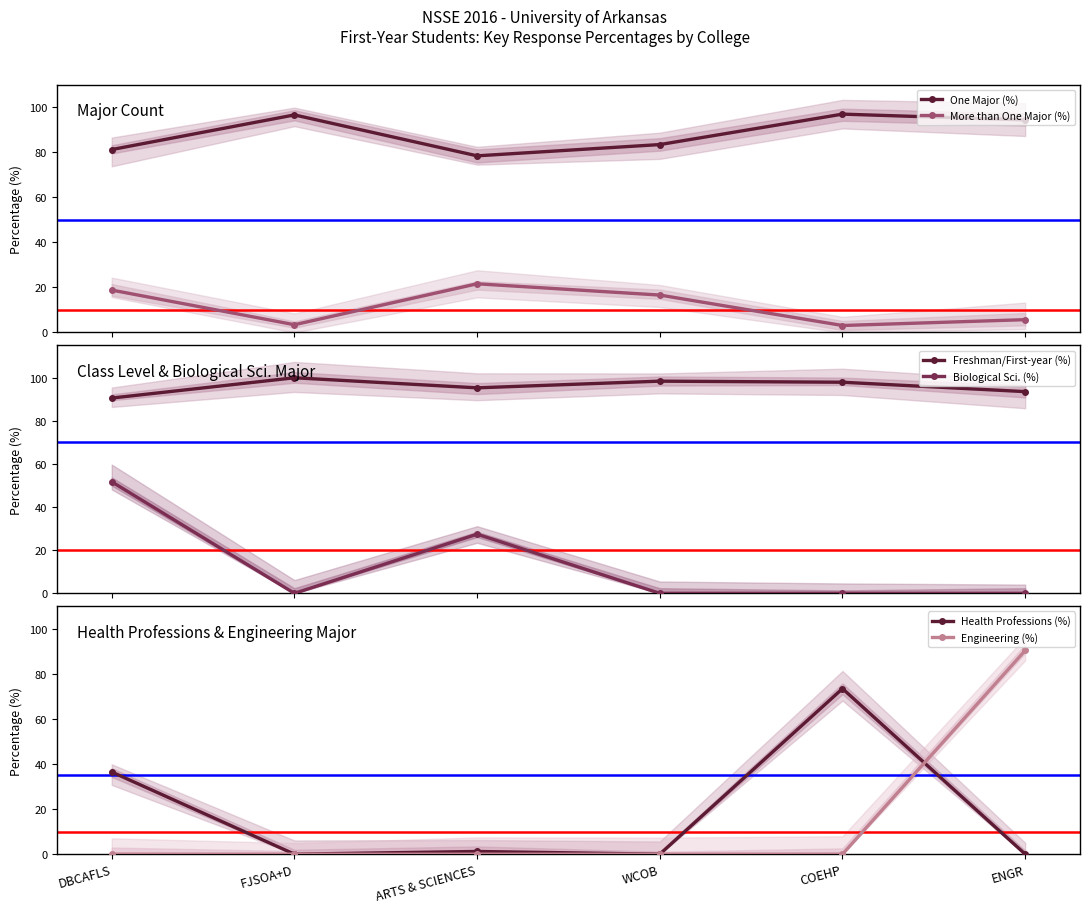

Is it true that Biological Sci. (%) equals 18.8 at COEHP?

False